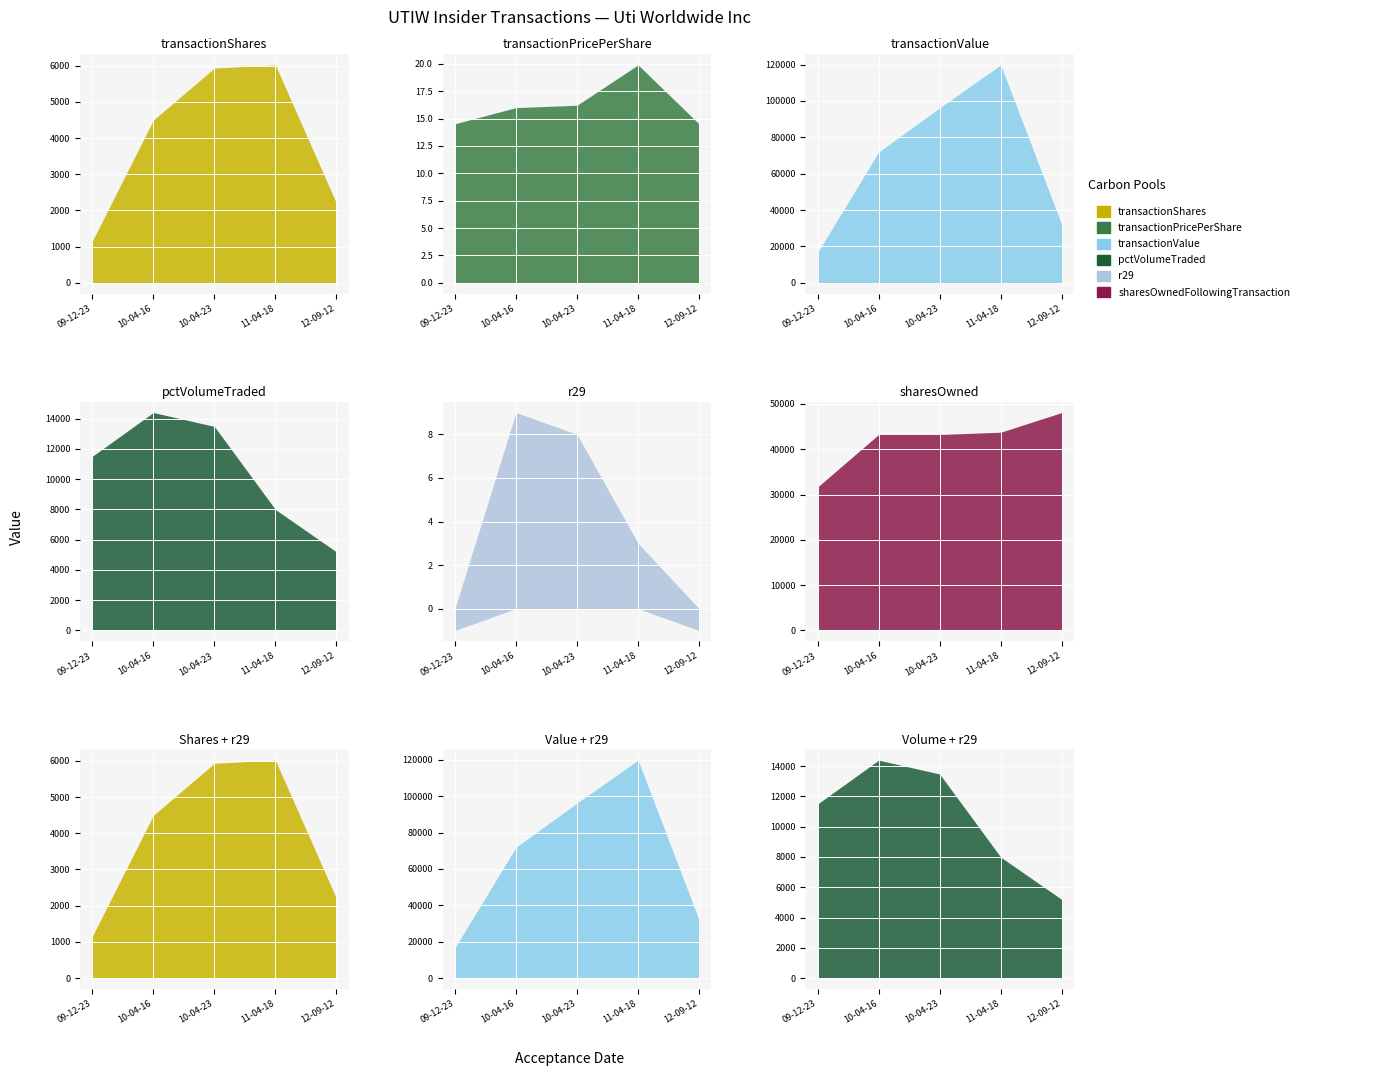

What is the difference between the transactionValue values at 2010-04-16 and 2011-04-18?

47904.0